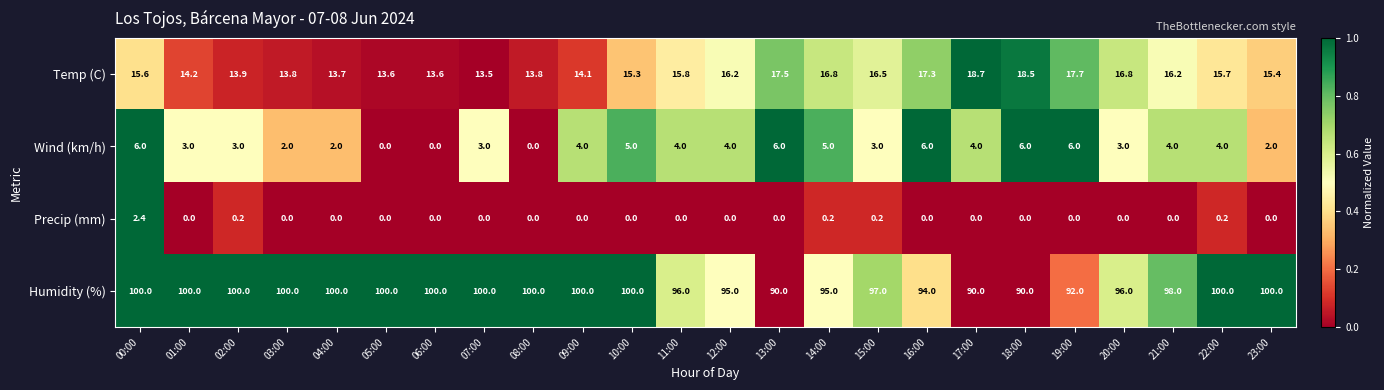

Which series has the largest total across all categories?

Humidity (%)